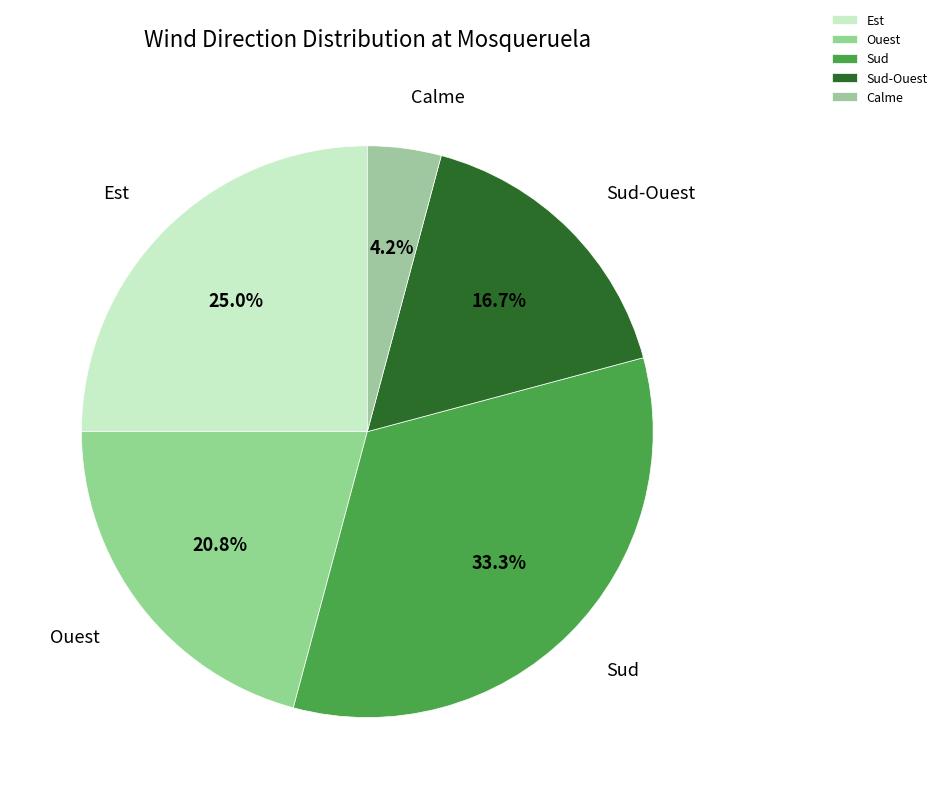

Which slice is the largest?

Sud